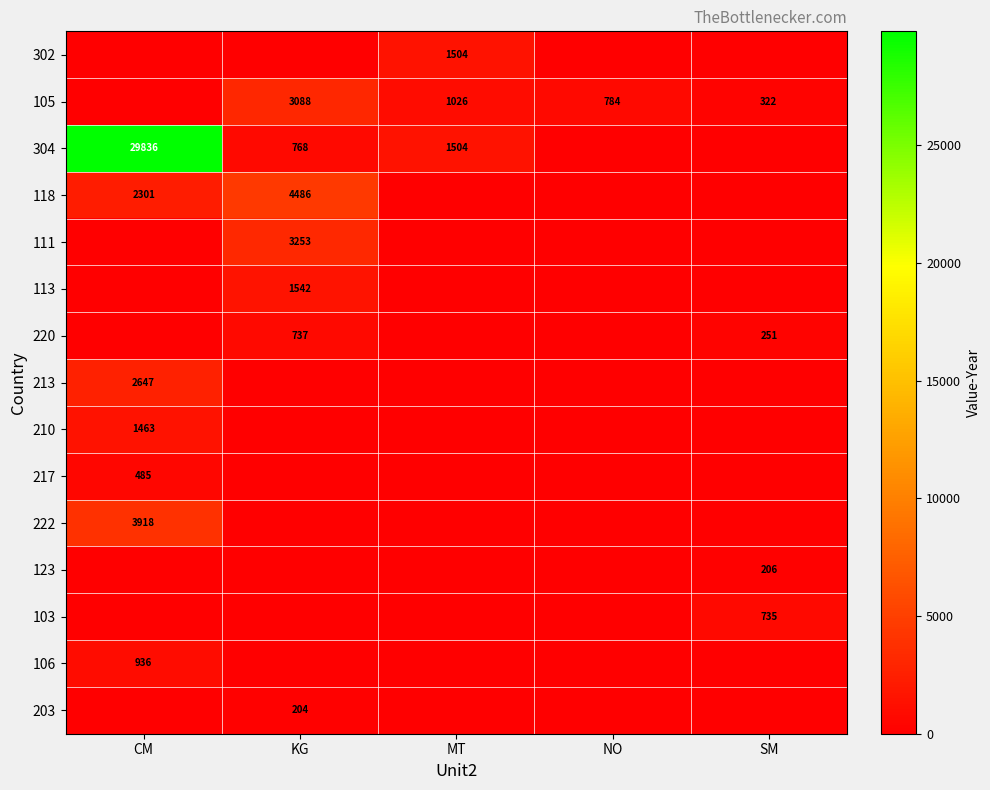

The 118 series shows 6644 at KG. True or false?

False